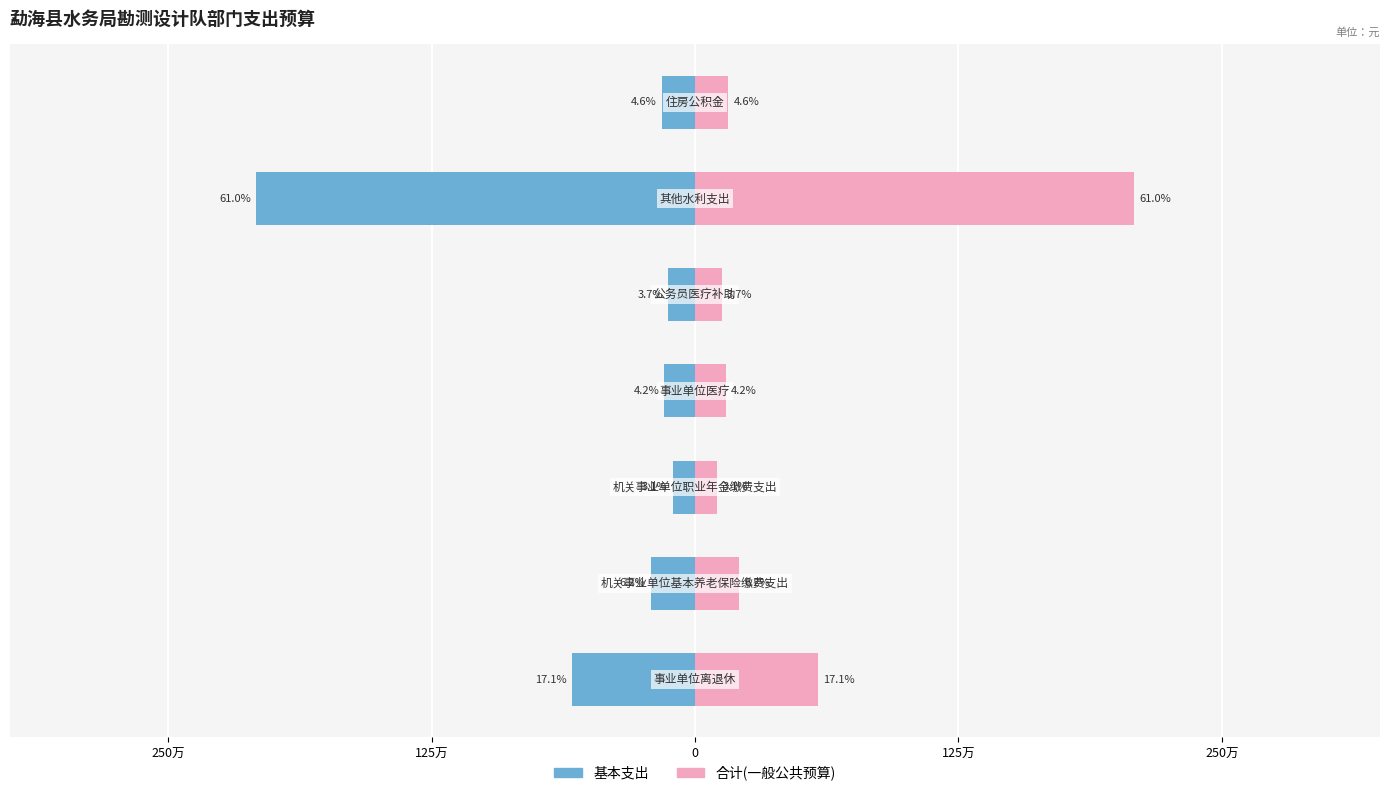

What is the sum of the 合计 values at 125万 and 250万?

793891.5